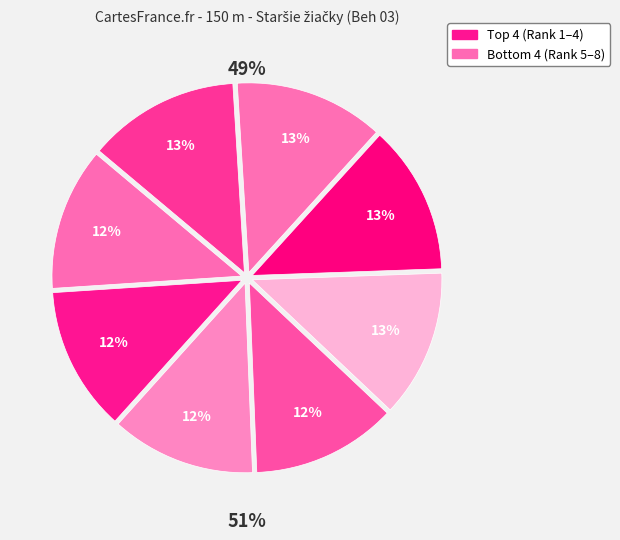

To the nearest percent, what is the difference between the largest and smallest slice percentages?

1%